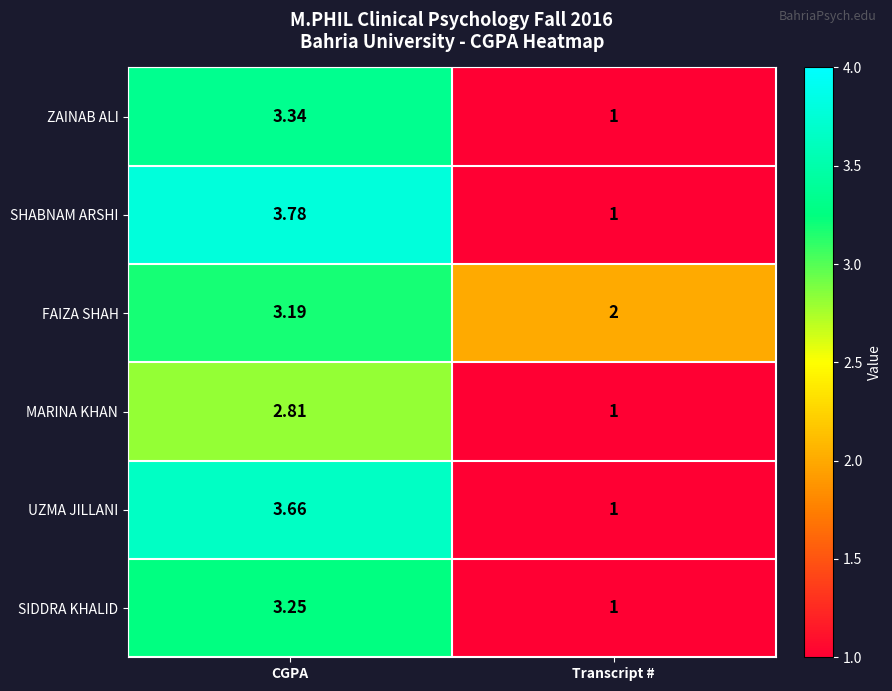

At which category is the sum across all series the highest?

CGPA